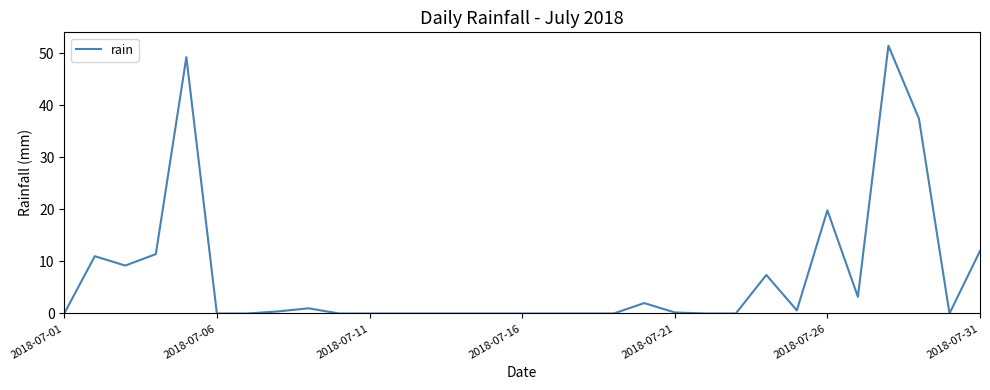

What is the difference between the maximum and minimum values?

51.4